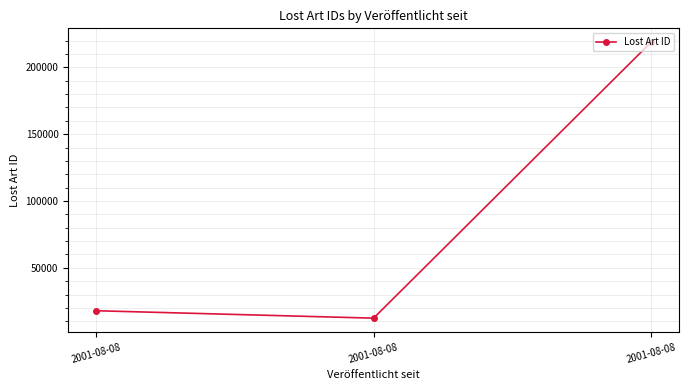

List the labels in order of value, largest first.

2001-08-08, 2001-08-08, 2001-08-08